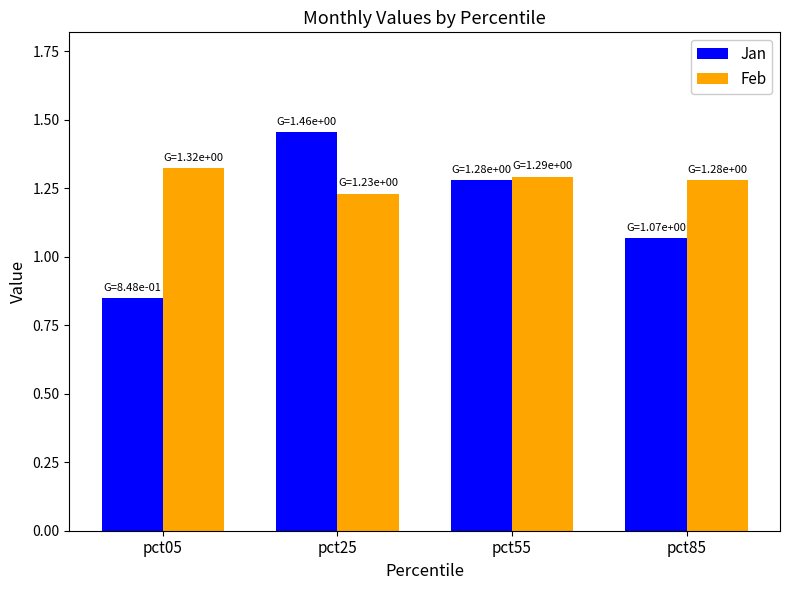

Which series changed the most between pct05 and pct85?

Jan